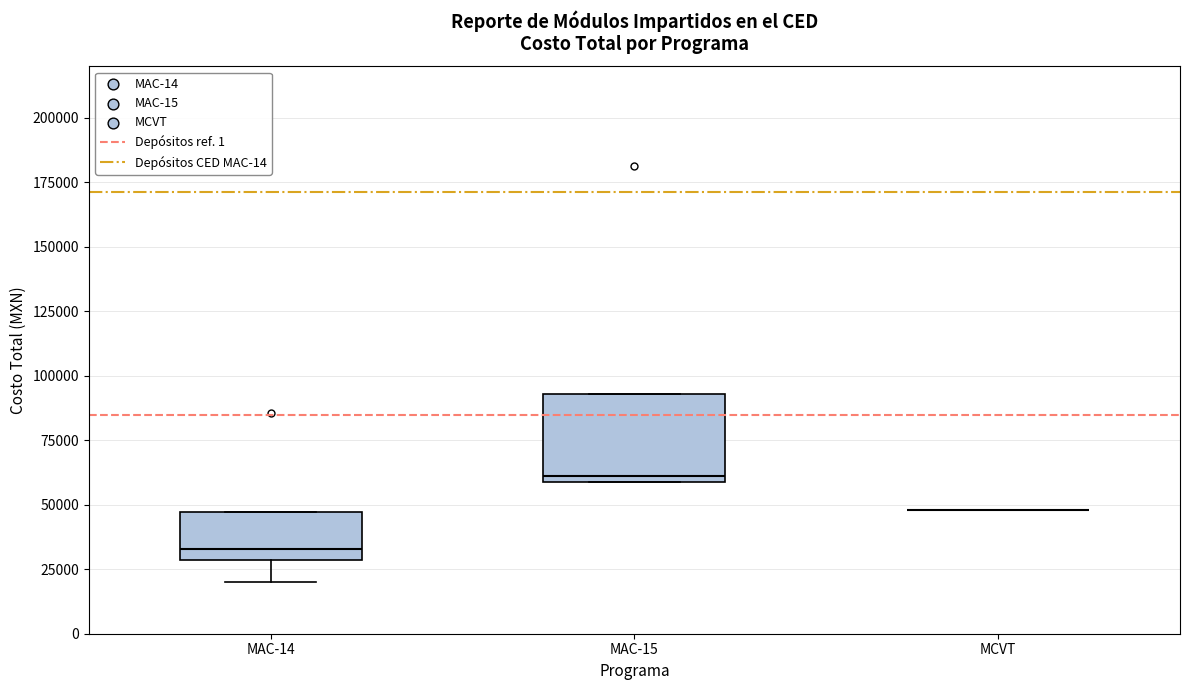

Comparing the boxes themselves (not the whiskers), which one is the tallest?

MAC-15